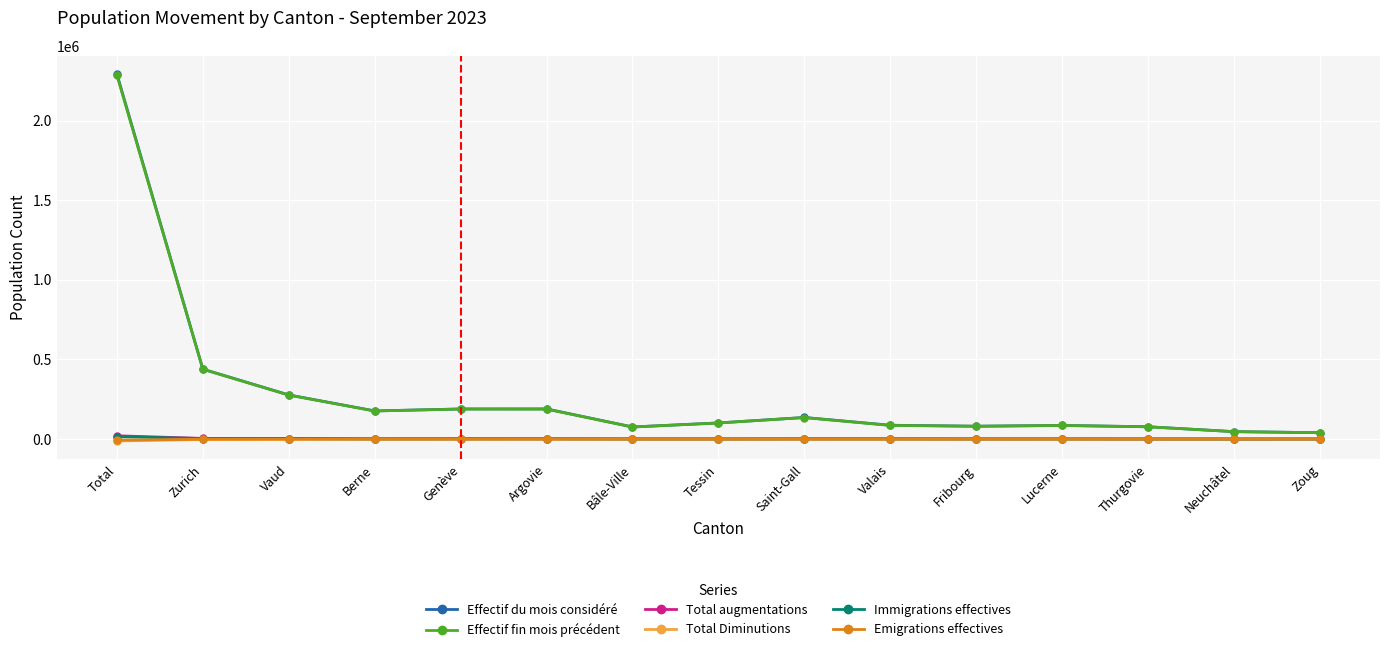

At which label is Effectif du mois considéré closest to 1166060?

Zurich